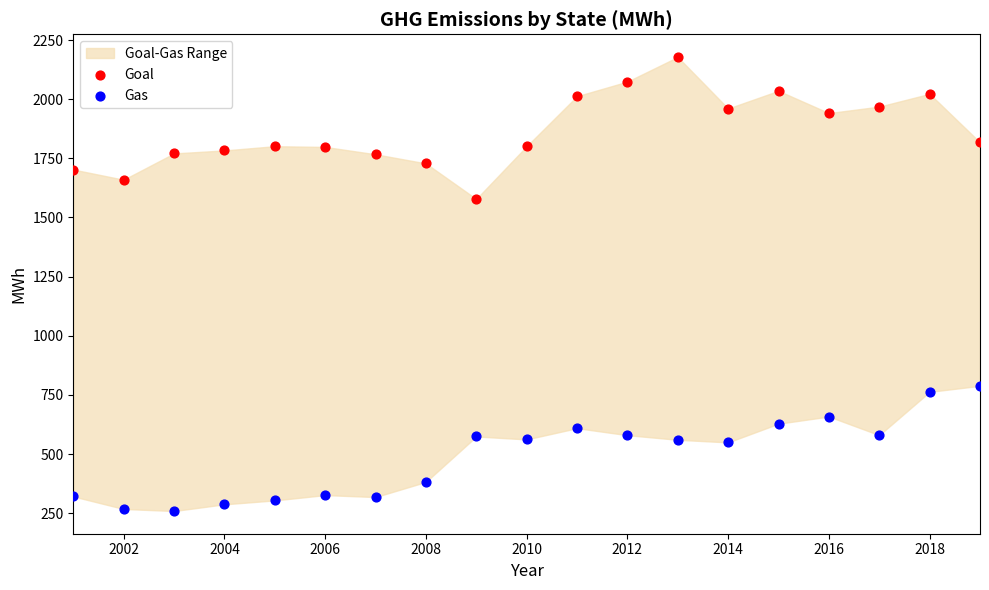

Which series has the widest spread of Y values?

Goal